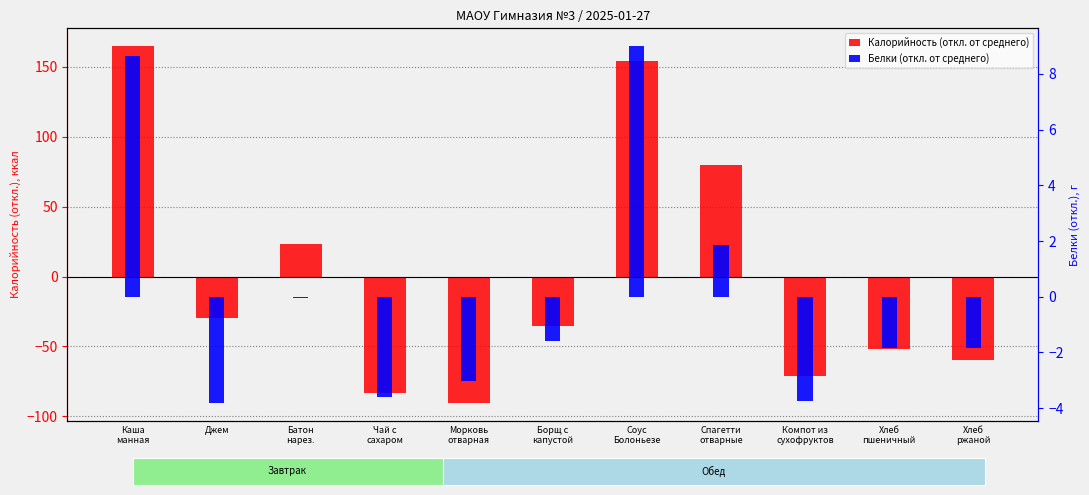

What is the label of the 2nd bar from the left?

Джем